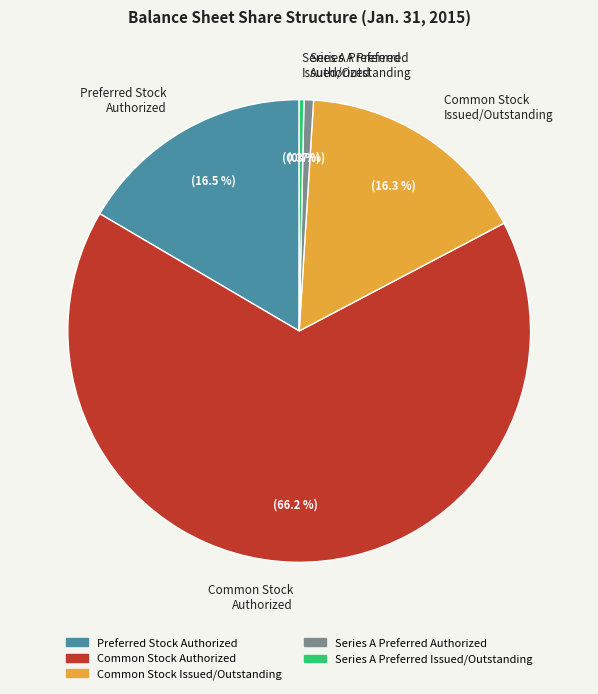

How many segments does this pie chart have?

5